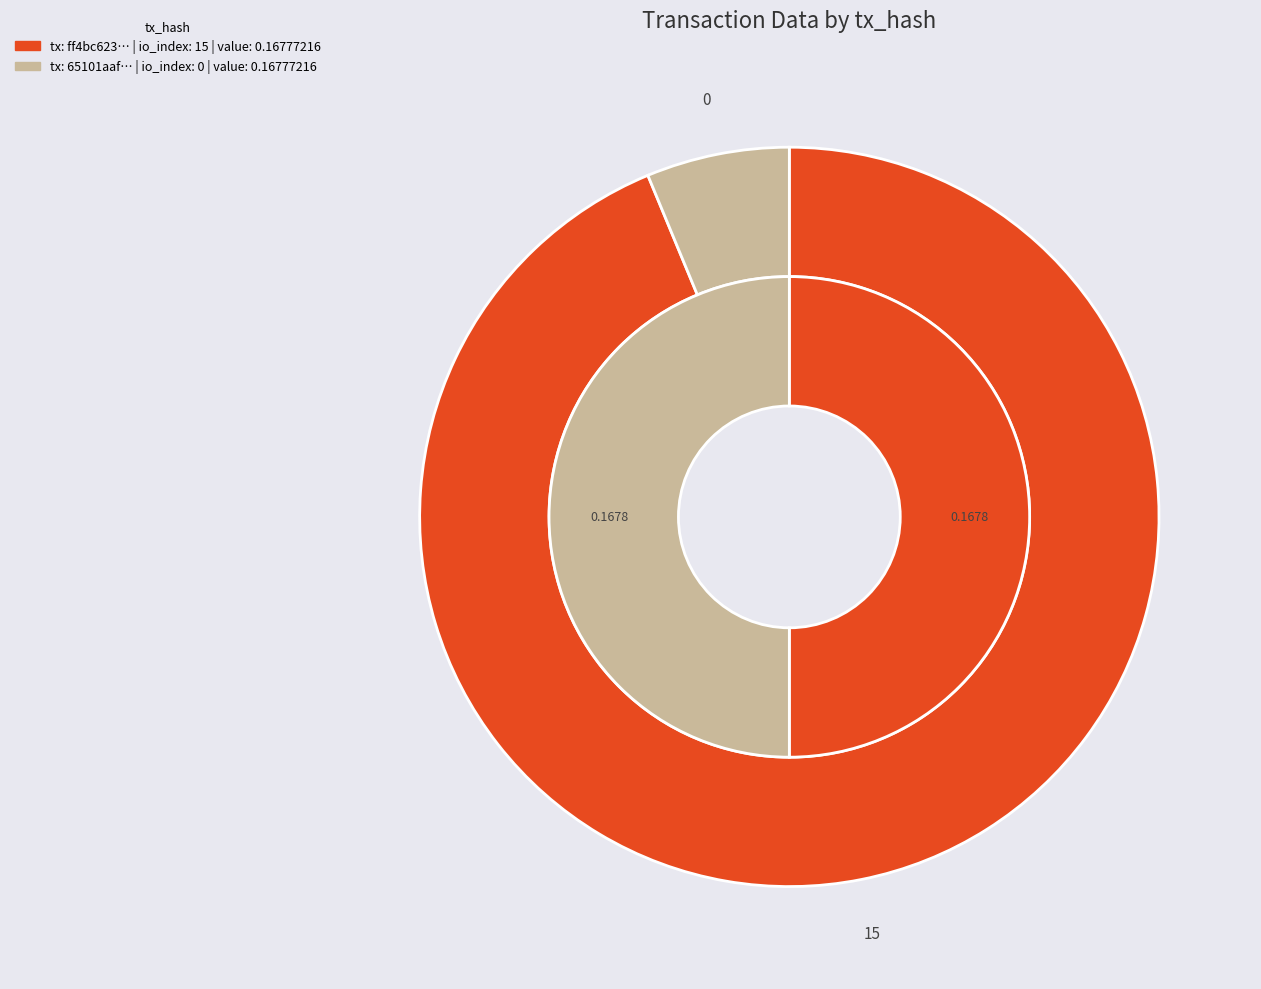

How many slices are in this pie chart?

2